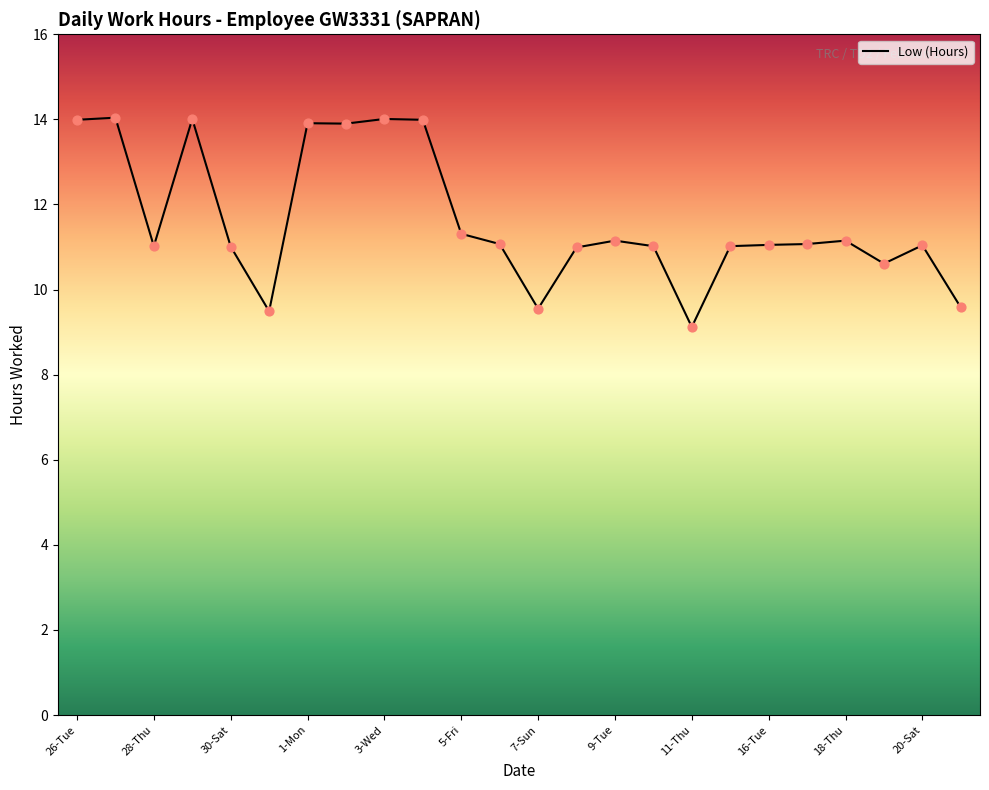

What is the greatest value displayed?

14.0